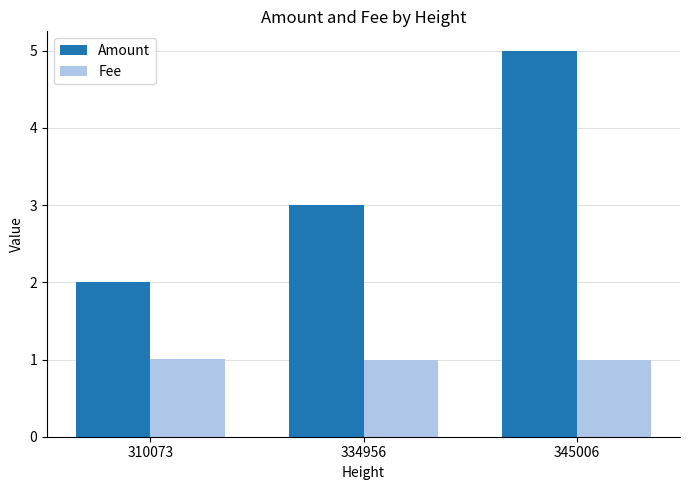

Which category has the highest value across all series?

345006